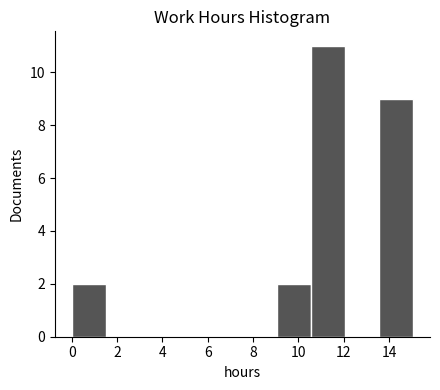

Over which range of the x-axis is the bar tallest?

10.6 to 12.0